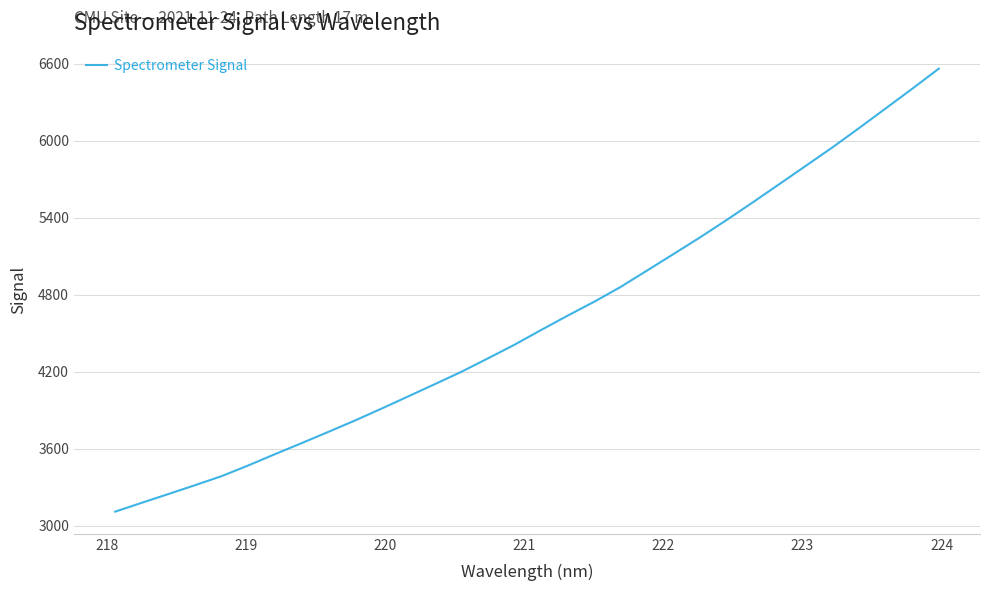

Reading left to right, transcribe all the data shown in this chart.

3109.5	3178.6	3246.8	3315.7	3386.1	3469.4	3557.0	3642.9	3730.0	3818.6	3911.2	4006.1	4101.6	4197.8	4302.5	4408.8	4523.4	4635.5	4743.9	4859.7	4988.2	5117.3	5247.2	5382.7	5522.1	5664.5	5807.5	5950.8	6100.8	6253.6	6407.1	6563.6